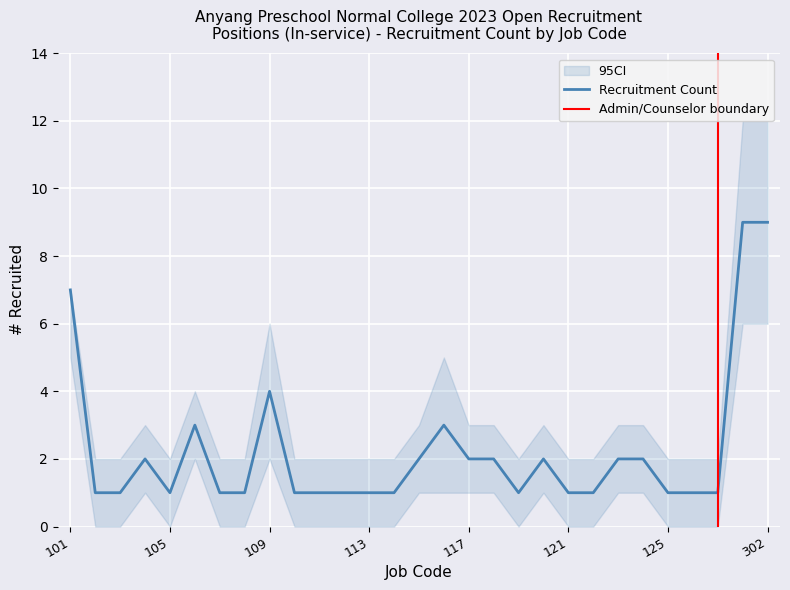

Where is the data nearest to the value 5?

109